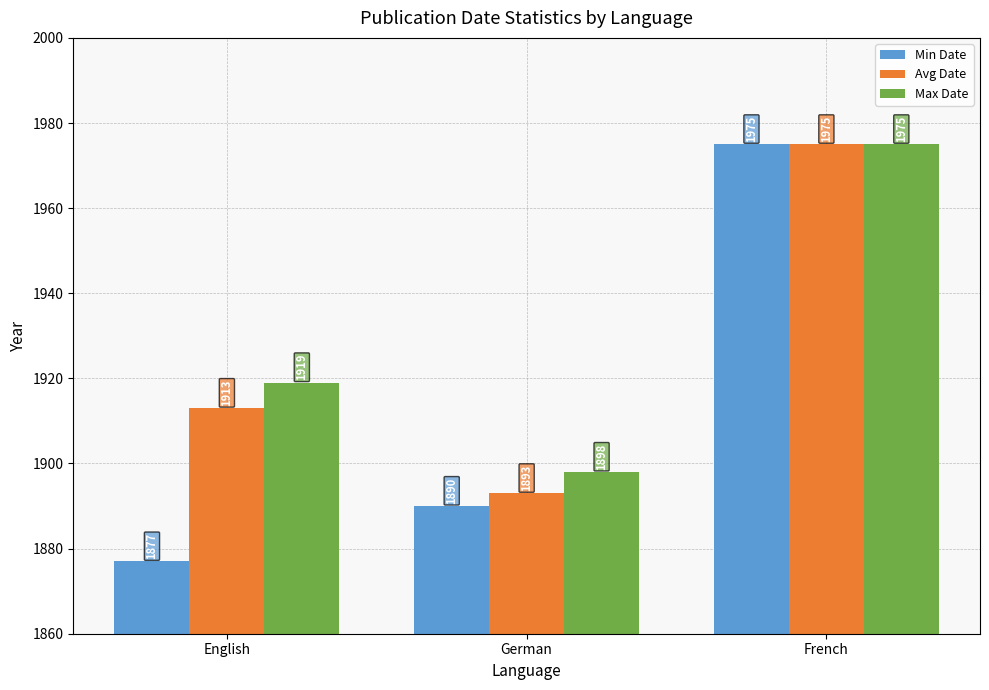

How many bars are there in total?

9